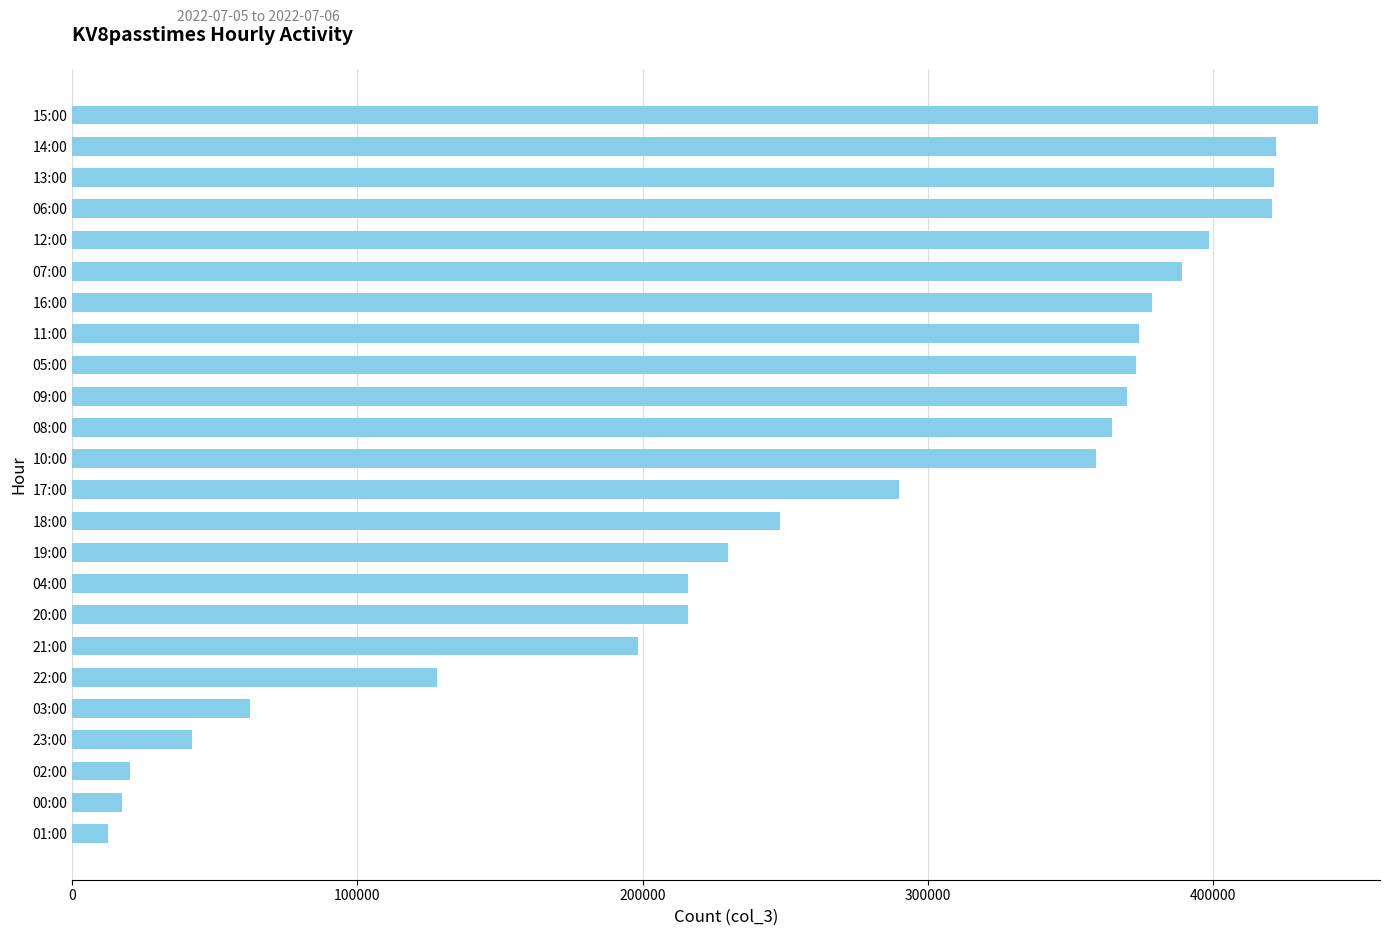

Which label corresponds to the smallest value in the chart?

01:00